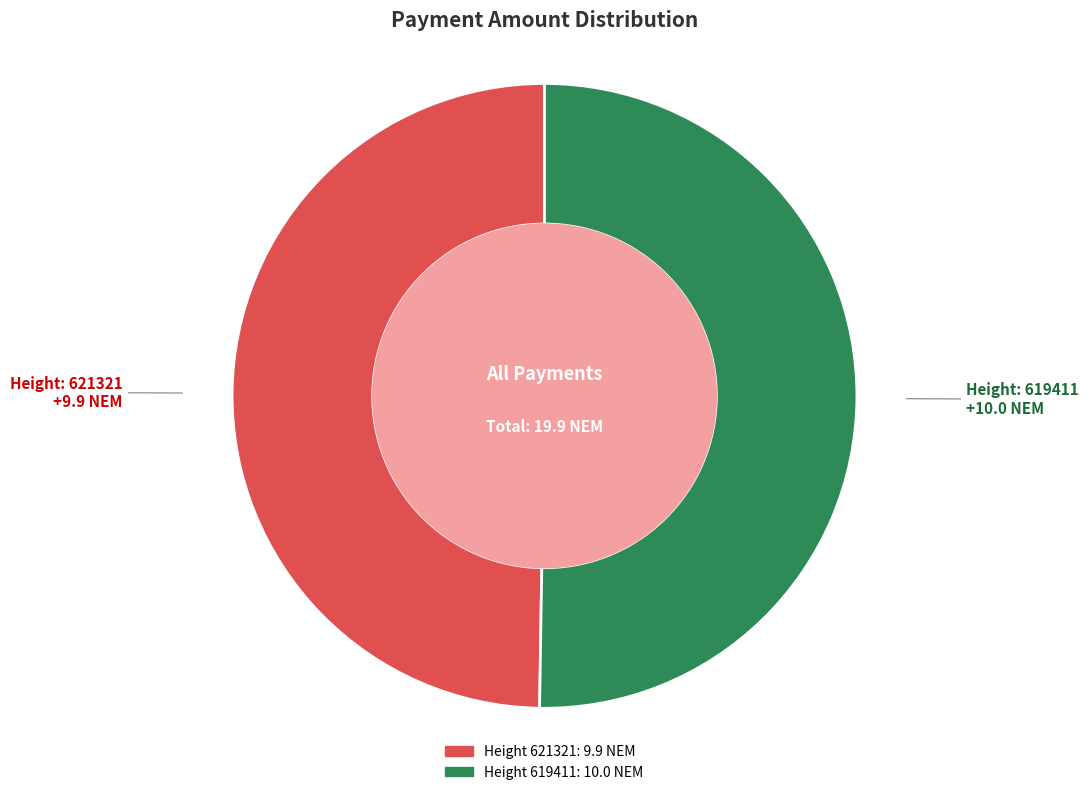

Is it true that Height 621321: 9.9 NEM is 38% of the pie?

False